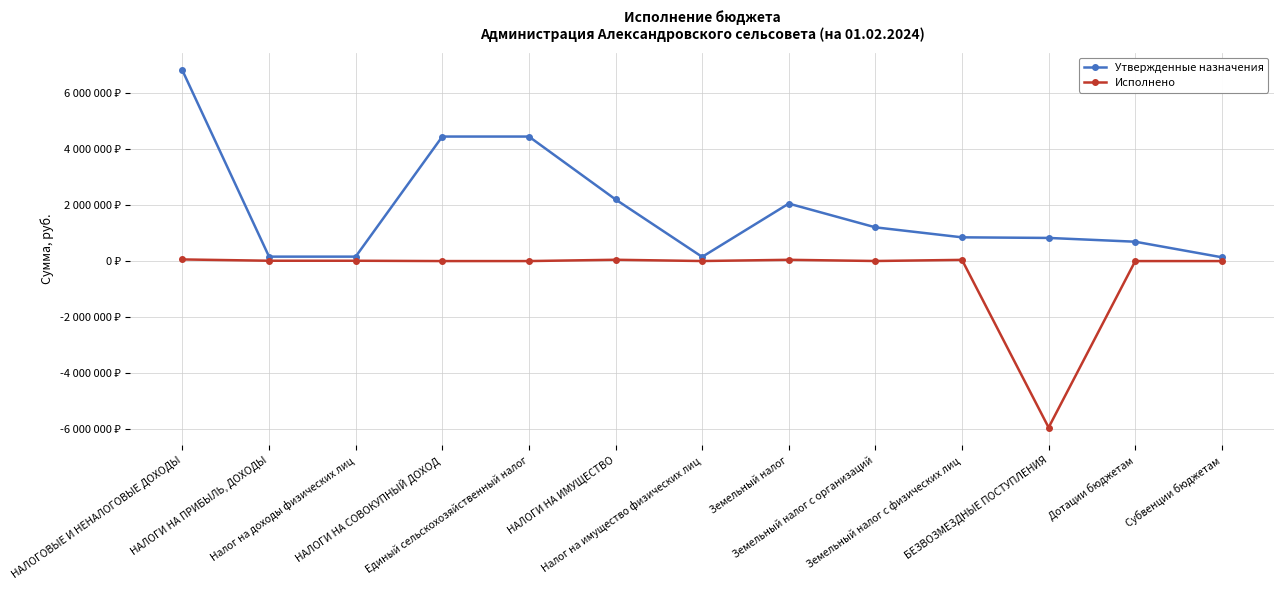

Is the value of Исполнено at Налог на имущество физических лиц greater than the value of Утвержденные назначения at Земельный налог с организаций?

No